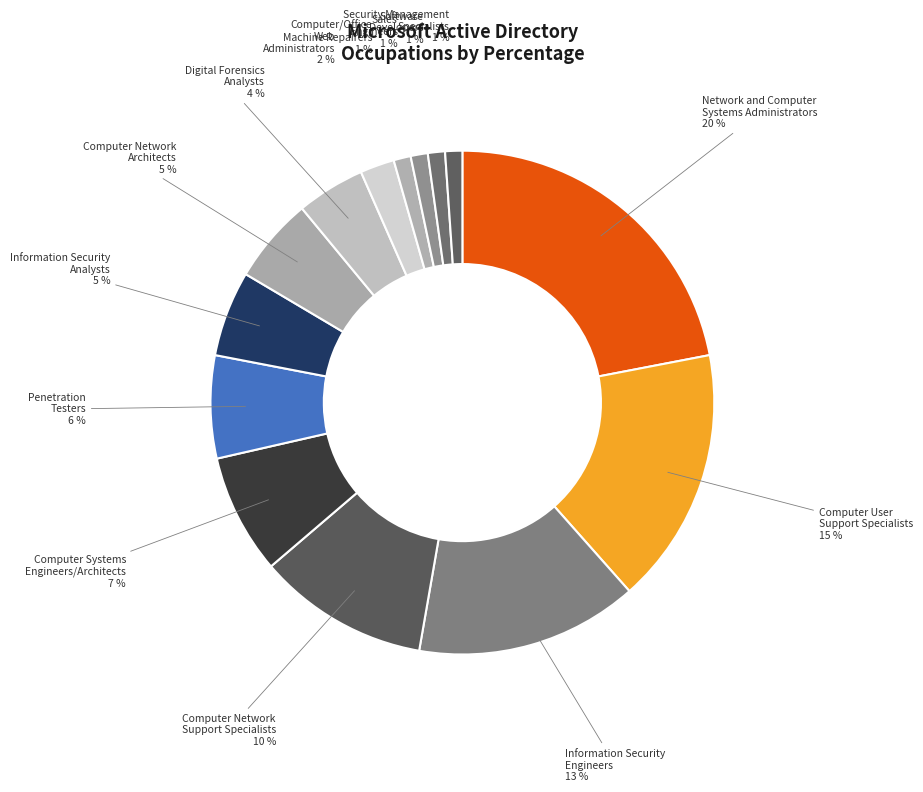

What percentage is the Web Administrators slice, to the nearest percent?

2%